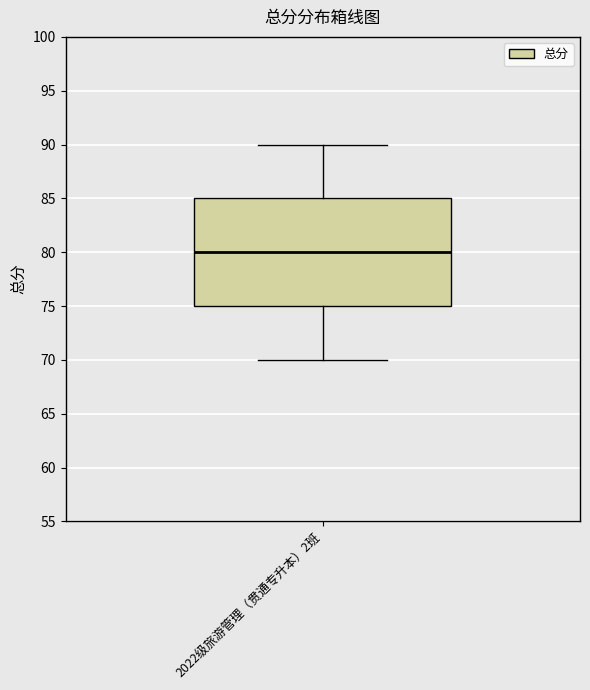

Where is the lower edge of the box for 2022级旅游管理（贯通专升本）2班 on the y-axis? The values are not printed on the chart, so give them approximately, as read against the axis.

75